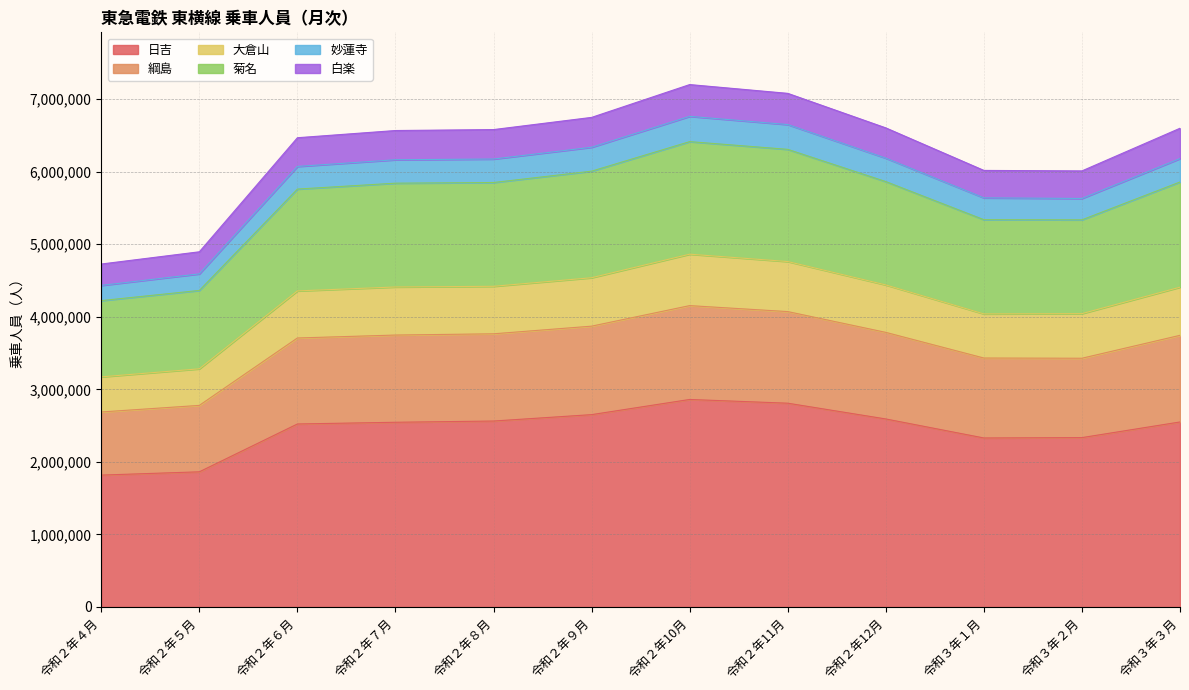

Which has a higher value, 令和２年６月 or 令和２年11月?

令和２年11月